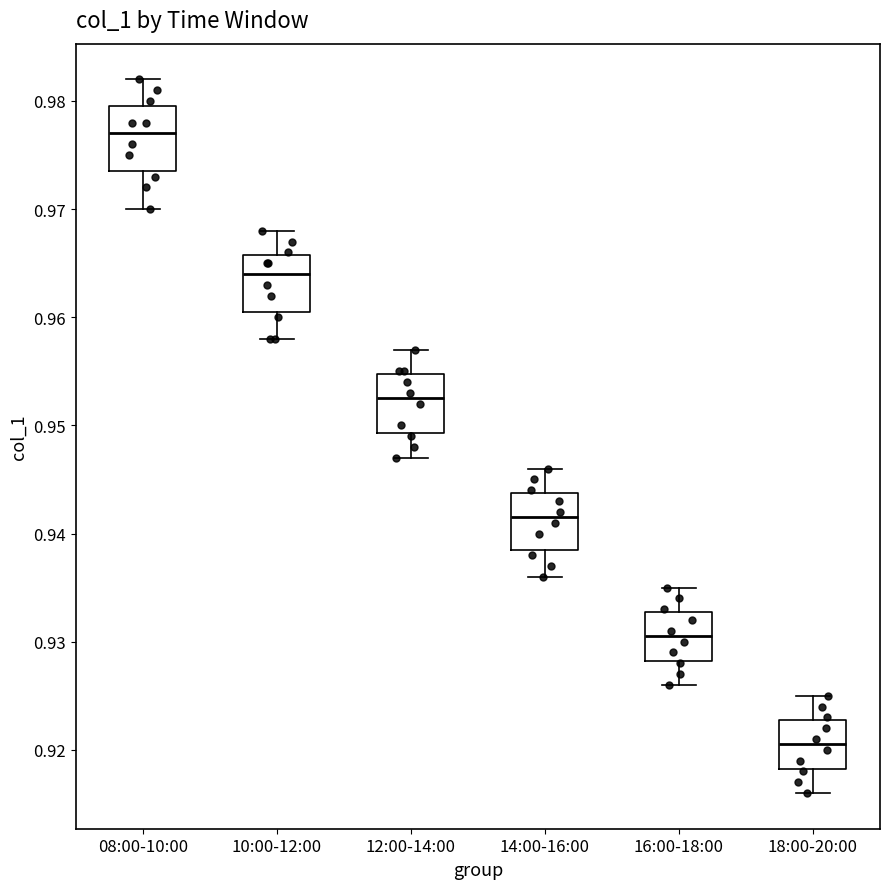

Reading left to right, read every box against the y-axis: the position of its median line, the range the box covers, and the ends of its whiskers. The values are not printed on the chart, so give them approximately, as read against the axis.

08:00-10:00: median 0.977, box 0.974 to 0.980, whiskers 0.970 to 0.982
10:00-12:00: median 0.964, box 0.961 to 0.966, whiskers 0.958 to 0.968
12:00-14:00: median 0.953, box 0.949 to 0.955, whiskers 0.947 to 0.957
14:00-16:00: median 0.942, box 0.939 to 0.944, whiskers 0.936 to 0.946
16:00-18:00: median 0.931, box 0.928 to 0.933, whiskers 0.926 to 0.935
18:00-20:00: median 0.921, box 0.918 to 0.923, whiskers 0.916 to 0.925